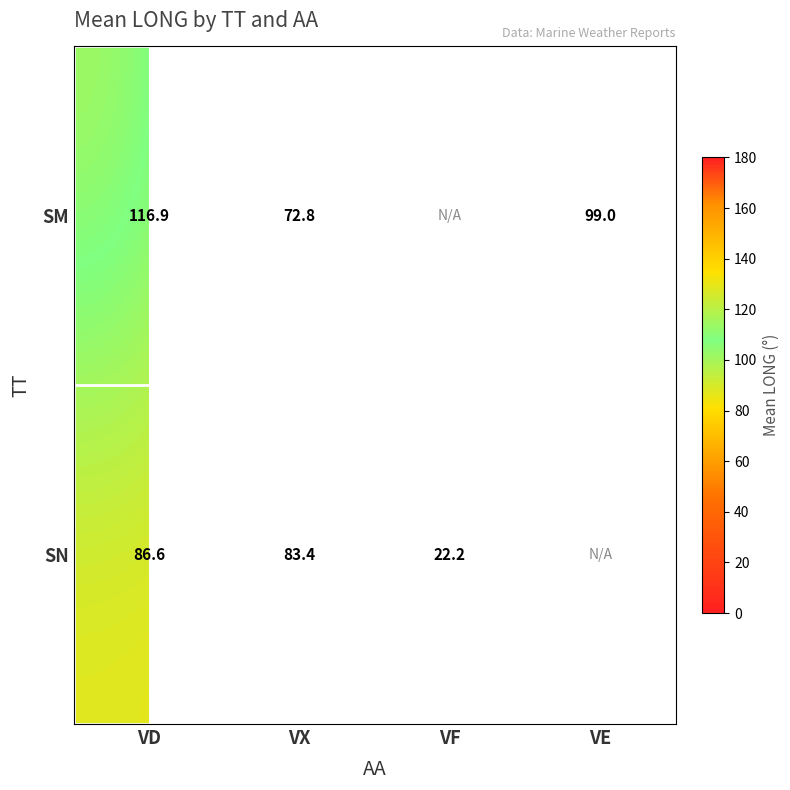

Is it true that SM equals 72.8 at VX?

True